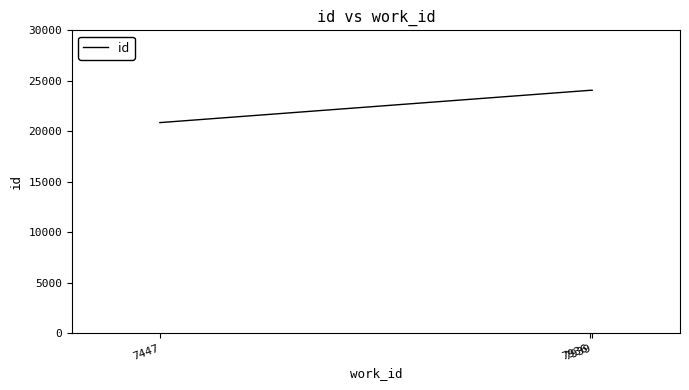

How many categories are shown in the chart?

3